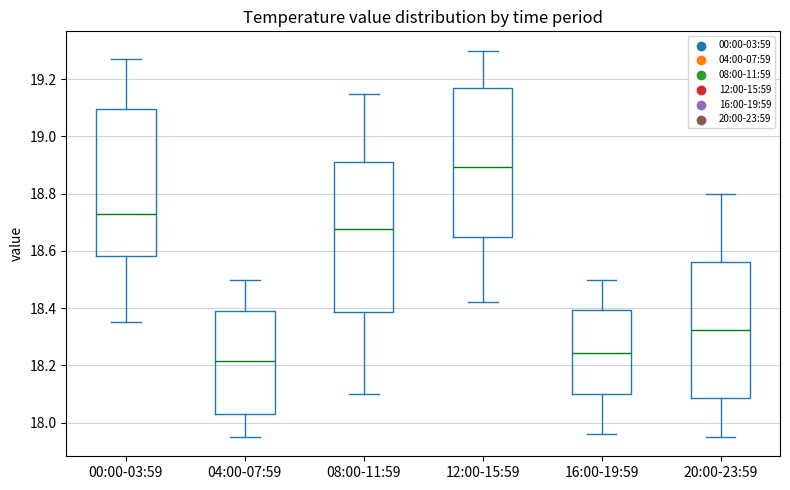

Reading left to right, transcribe this box plot: for each box, give where its median line is, the range the box spans, and where its two whiskers end, as read against the y-axis. The values are not printed on the chart, so give them approximately, as read against the axis.

00:00-03:59: median 18.74, box 18.58 to 19.10, whiskers 18.36 to 19.28
04:00-07:59: median 18.22, box 18.04 to 18.40, whiskers 17.96 to 18.50
08:00-11:59: median 18.68, box 18.38 to 18.92, whiskers 18.10 to 19.16
12:00-15:59: median 18.90, box 18.64 to 19.18, whiskers 18.42 to 19.30
16:00-19:59: median 18.24, box 18.10 to 18.40, whiskers 17.96 to 18.50
20:00-23:59: median 18.32, box 18.08 to 18.56, whiskers 17.96 to 18.80